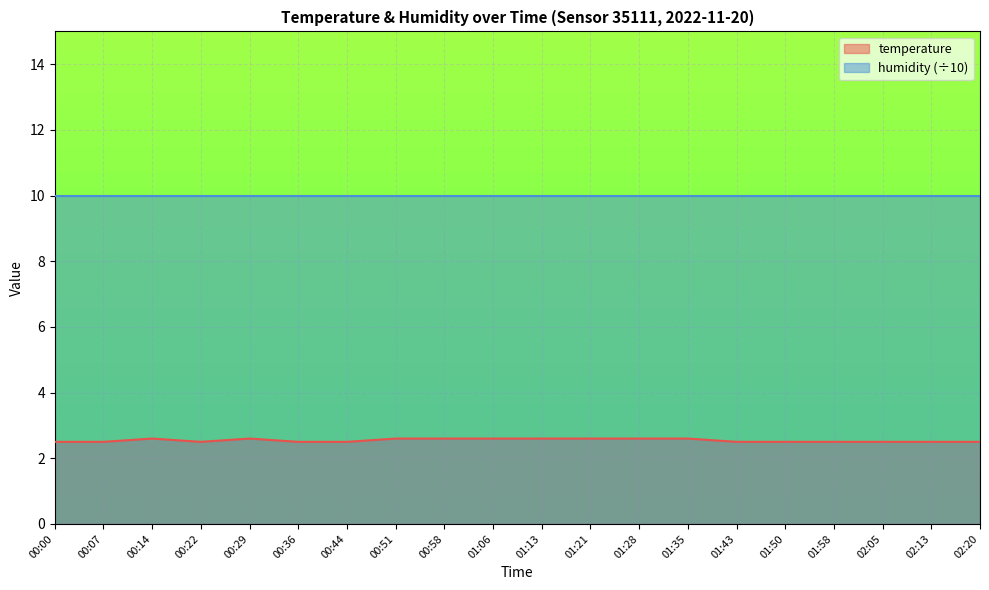

What is the sum of the values at 00:00 and 01:50?

5.0